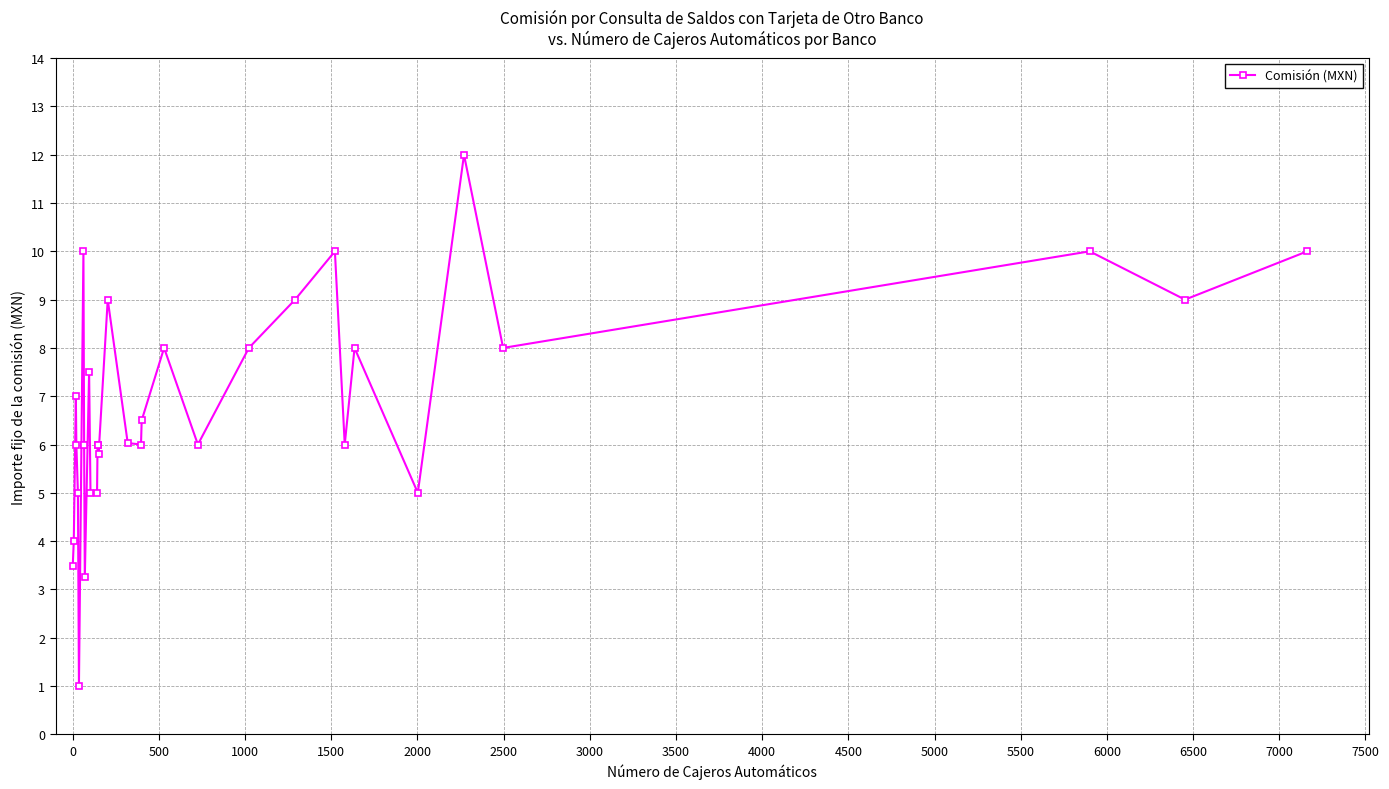

How many values exceed 6?

16